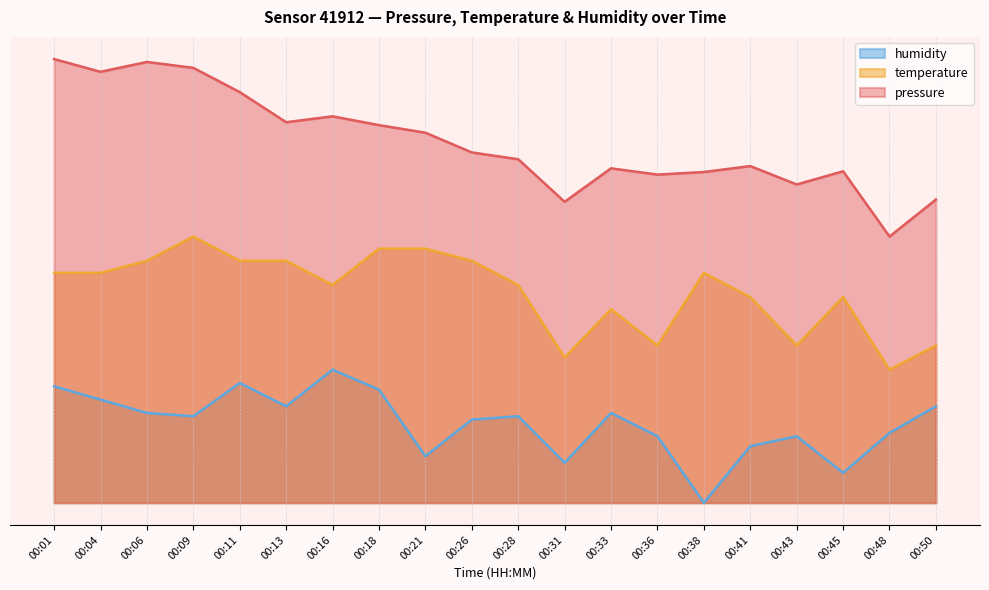

True or false: humidity has more than 2 points higher than both neighbors.

True